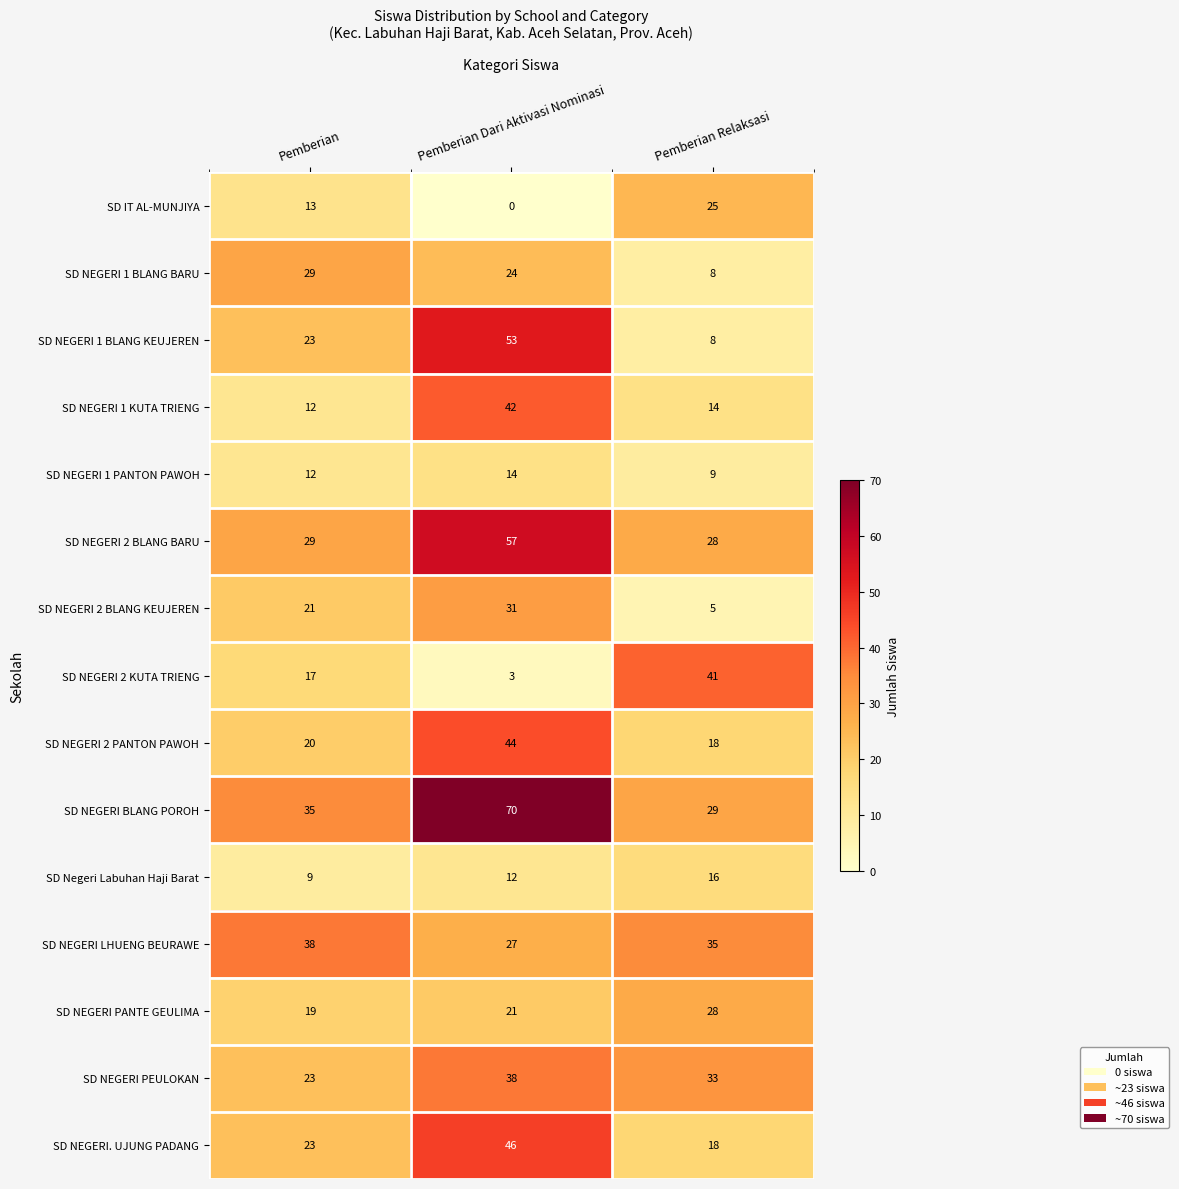

Read the SD NEGERI 1 BLANG BARU value at Pemberian, to the nearest 10.

30